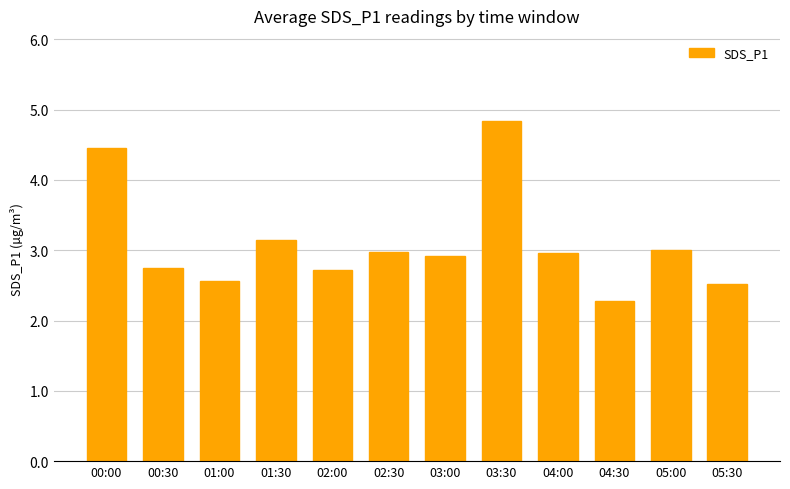

True or false: the data shows 4.7 at 03:00.

False